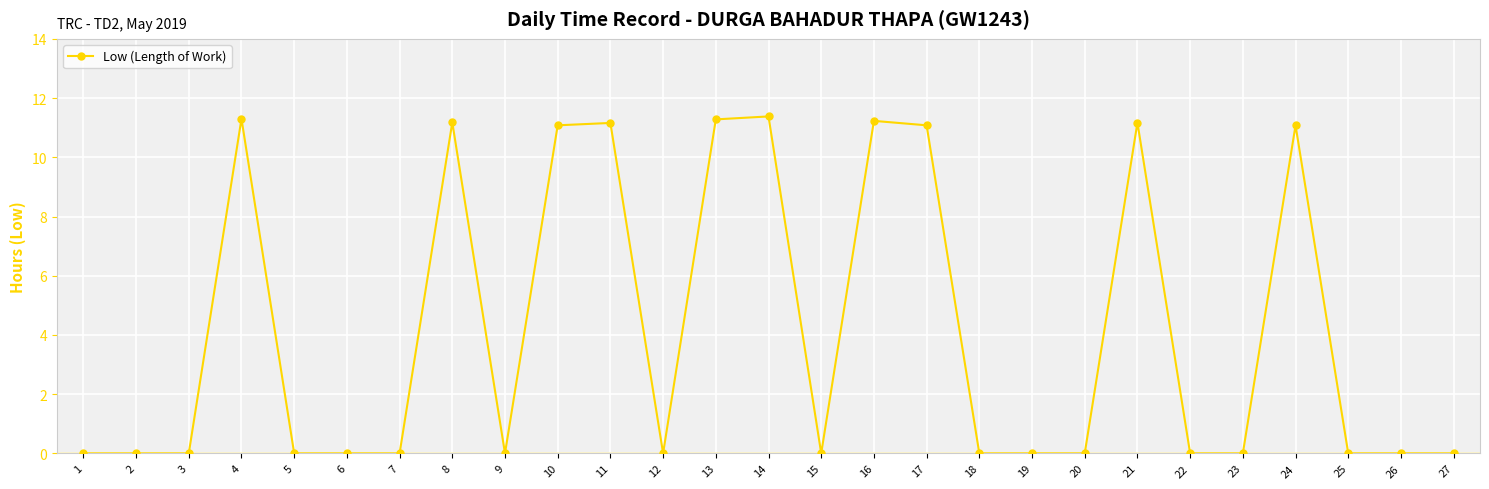

True or false: there are more than 2 points higher than both neighbors.

True